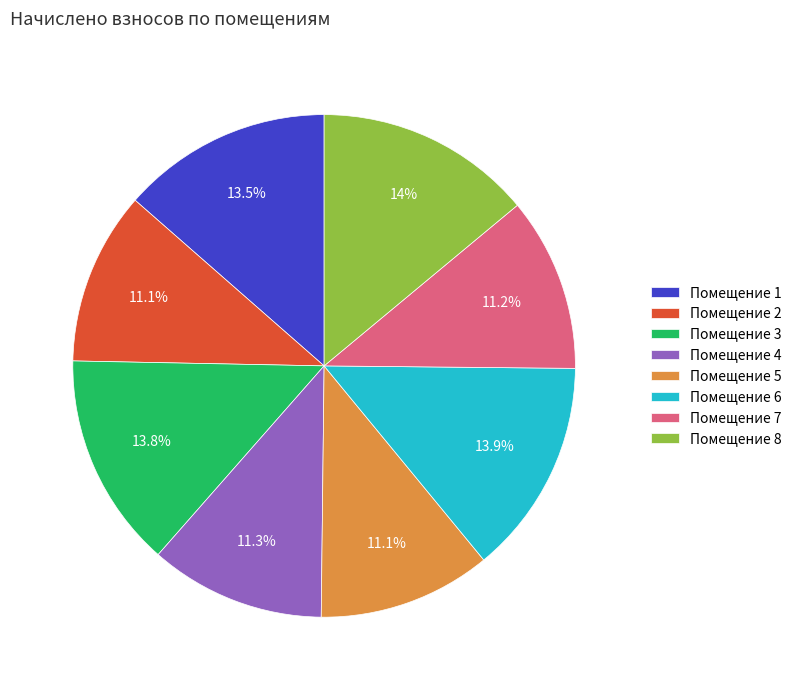

Approximately how many times larger is the value at Помещение 4 compared to Помещение 2?

1.0